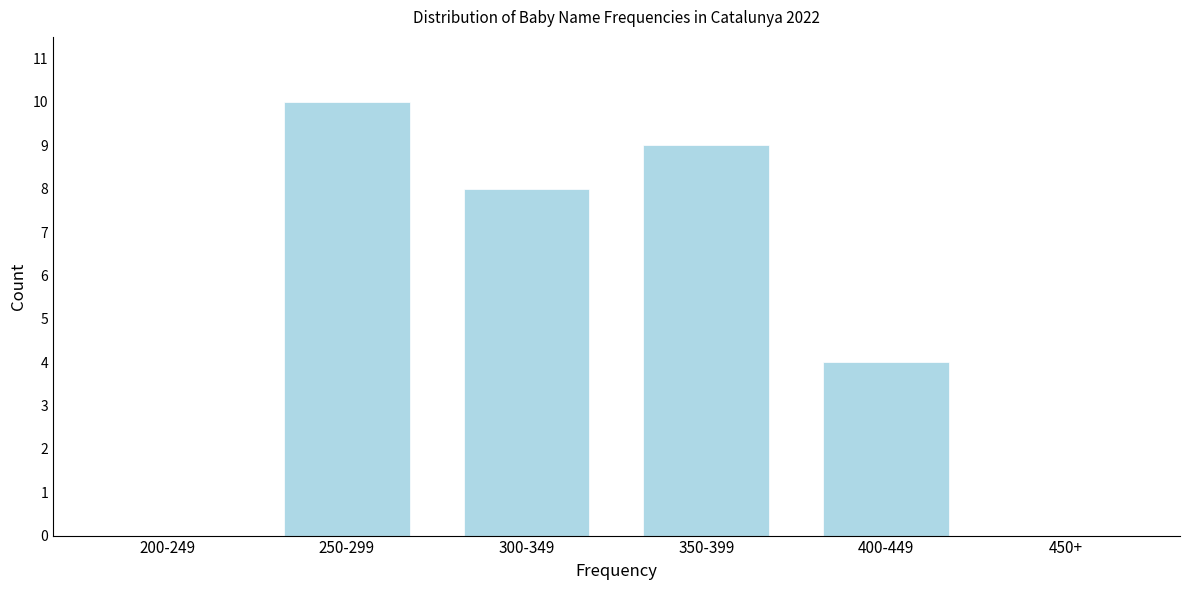

Reading left to right, extract all data points from this chart.

200-249=0	250-299=10	300-349=8	350-399=9	400-449=4	450+=0